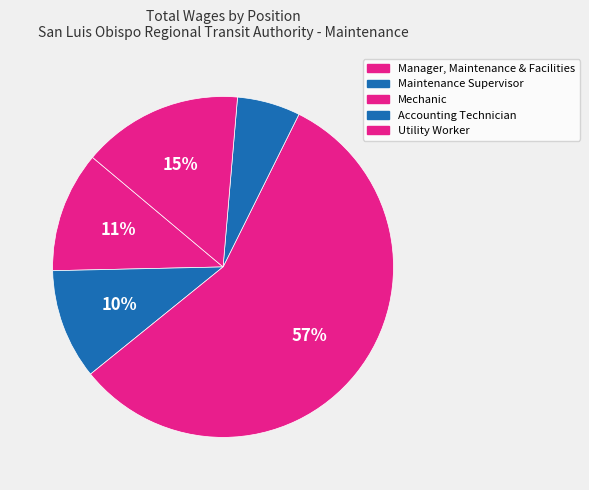

How many slices are in this pie chart?

5